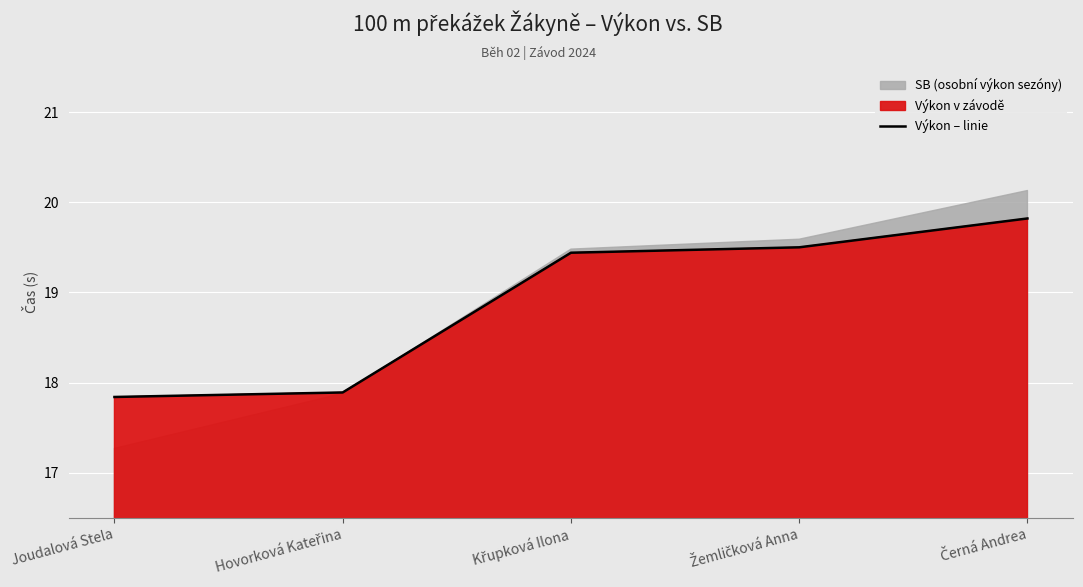

What is the difference between the values at Žemličková Anna and Černá Andrea?

0.3